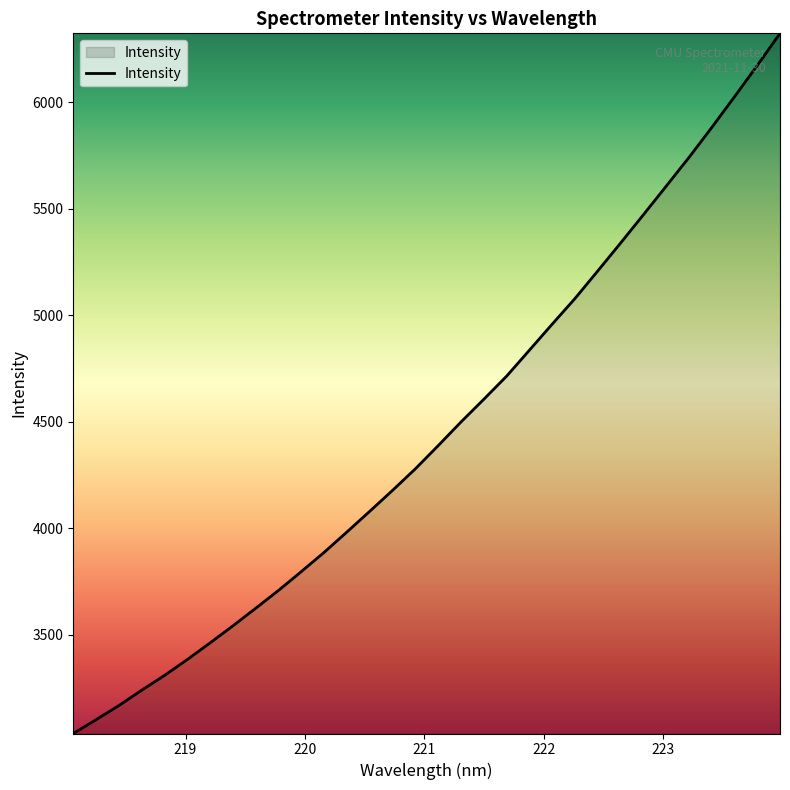

What is the maximum value shown in the chart?

6323.1